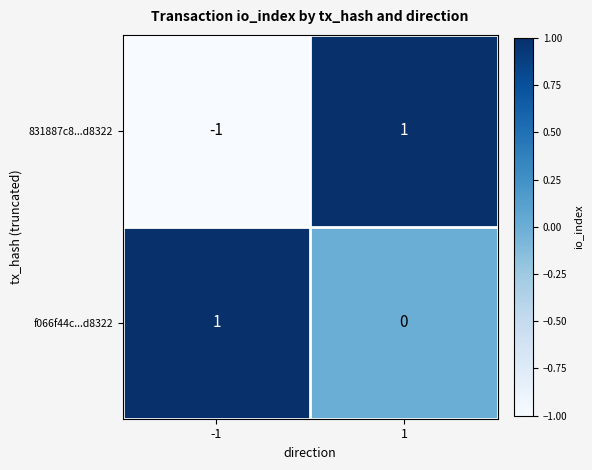

What is the minimum value shown in the chart?

-1